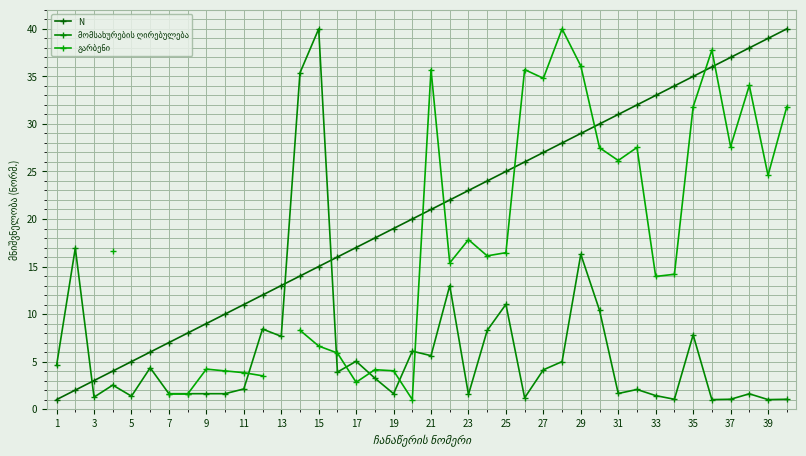

Does the chart display data point markers on the line(s)?

Yes